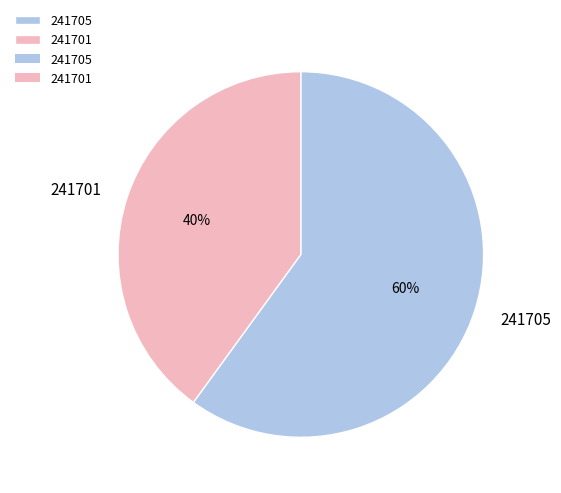

To the nearest percent, what percentage of the pie is 241701?

40%